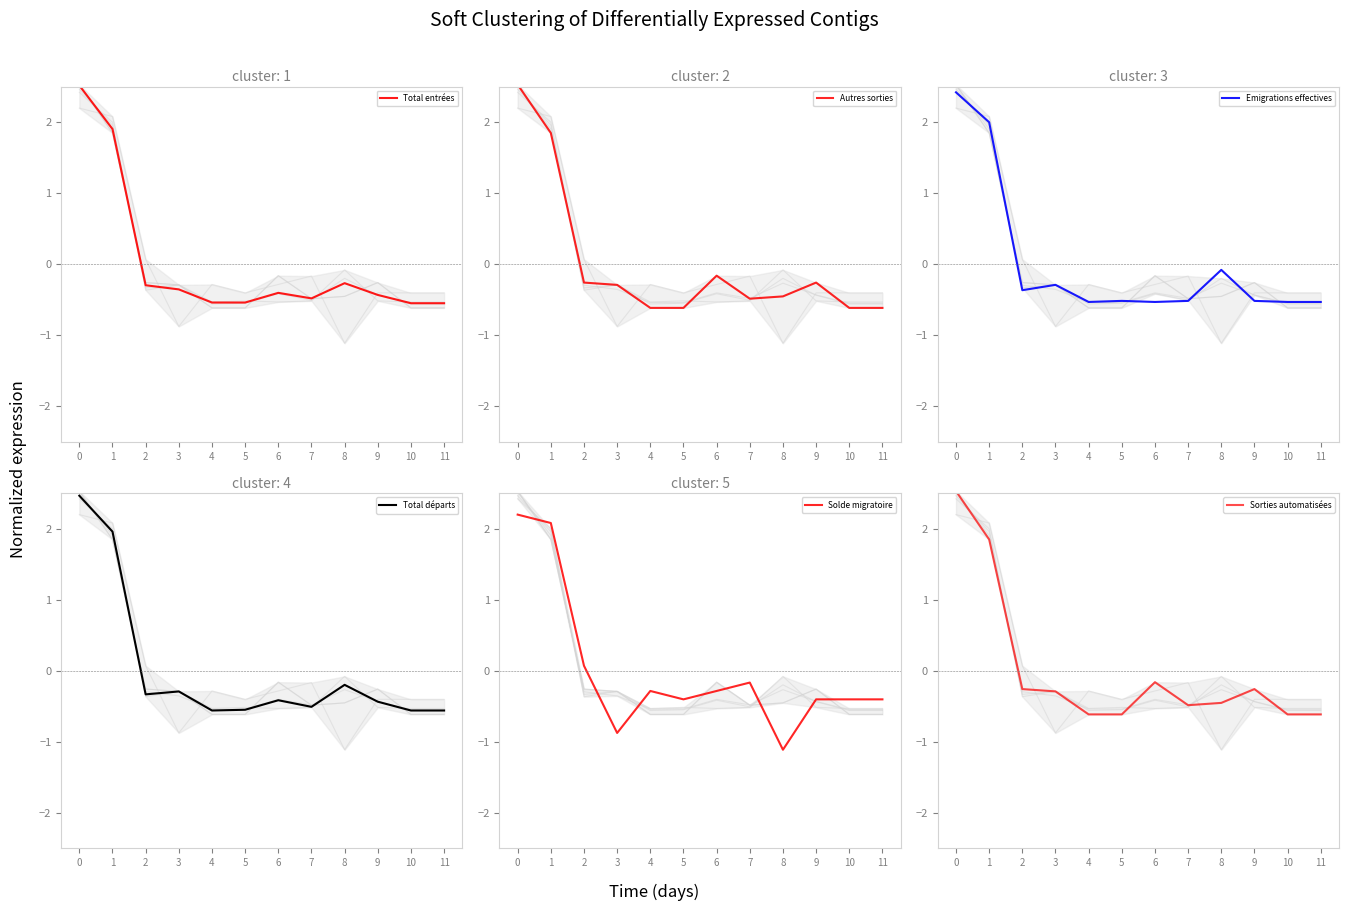

At which label is Sorties automatisées closest to 0?

6